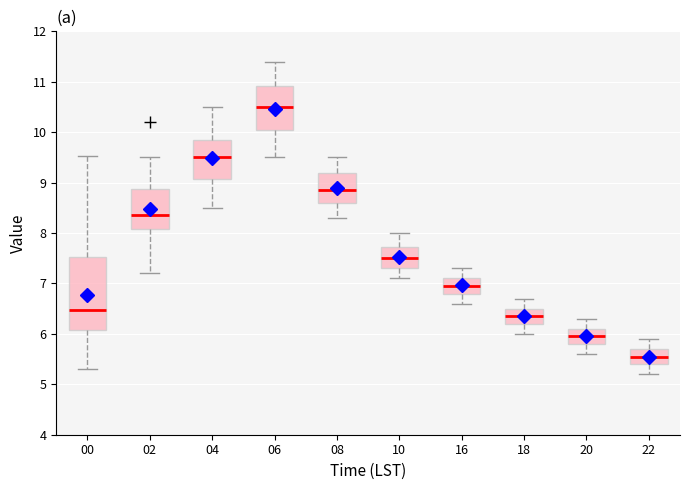

Reading left to right, read every box against the y-axis: the position of its median line, the range the box covers, and the ends of its whiskers. The values are not printed on the chart, so give them approximately, as read against the axis.

00: median 6.5, box 6.1 to 7.5, whiskers 5.3 to 9.5
02: median 8.4, box 8.1 to 8.9, whiskers 7.2 to 9.5
04: median 9.5, box 9.1 to 9.9, whiskers 8.5 to 10.5
06: median 10.5, box 10.1 to 10.9, whiskers 9.5 to 11.4
08: median 8.9, box 8.6 to 9.2, whiskers 8.3 to 9.5
10: median 7.5, box 7.3 to 7.7, whiskers 7.1 to 8.0
16: median 7.0, box 6.8 to 7.1, whiskers 6.6 to 7.3
18: median 6.4, box 6.2 to 6.5, whiskers 6.0 to 6.7
20: median 6.0, box 5.8 to 6.1, whiskers 5.6 to 6.3
22: median 5.6, box 5.4 to 5.7, whiskers 5.2 to 5.9